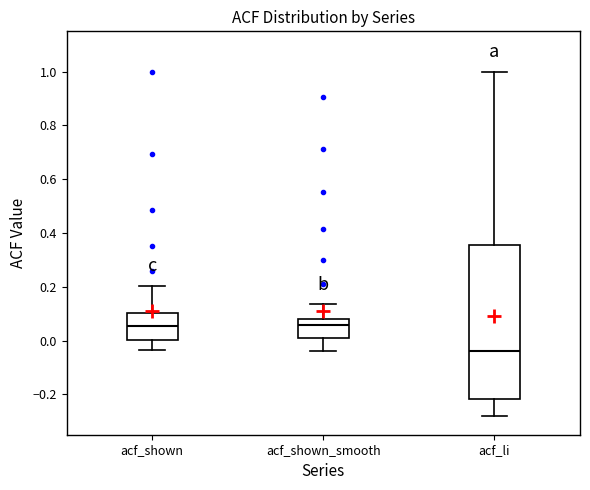

Where is the upper edge of the box for acf_shown on the y-axis? The values are not printed on the chart, so give them approximately, as read against the axis.

0.10